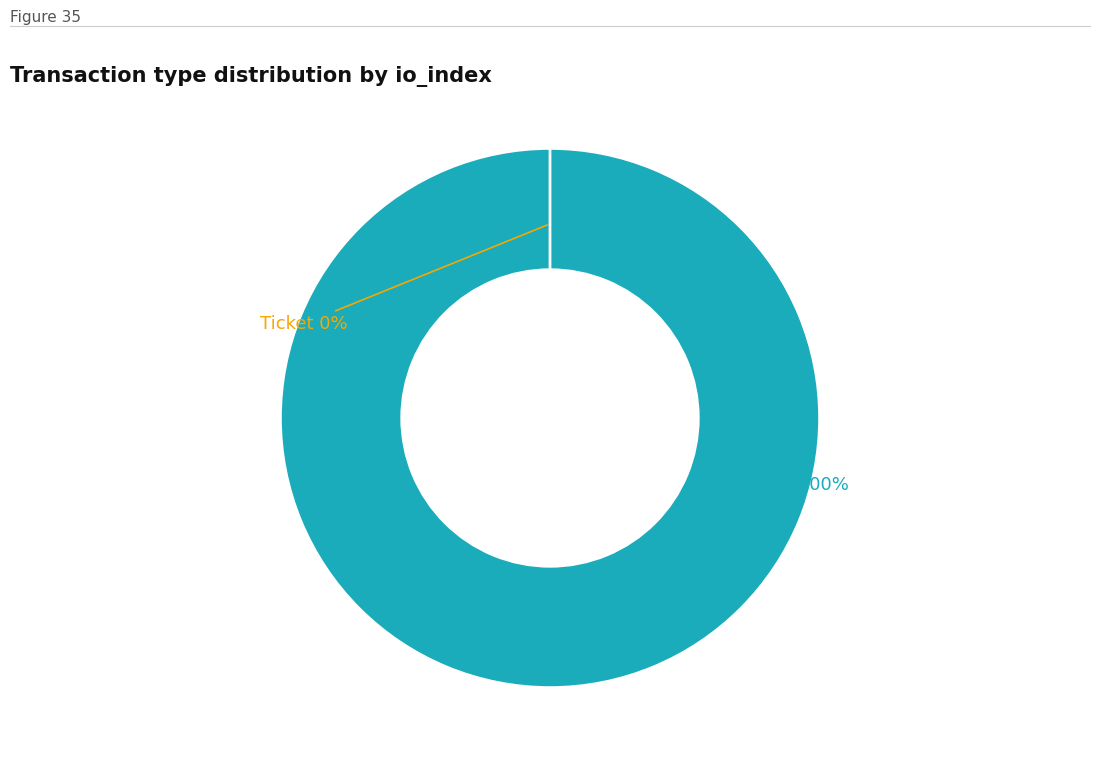

Count the number of slices in the pie.

2